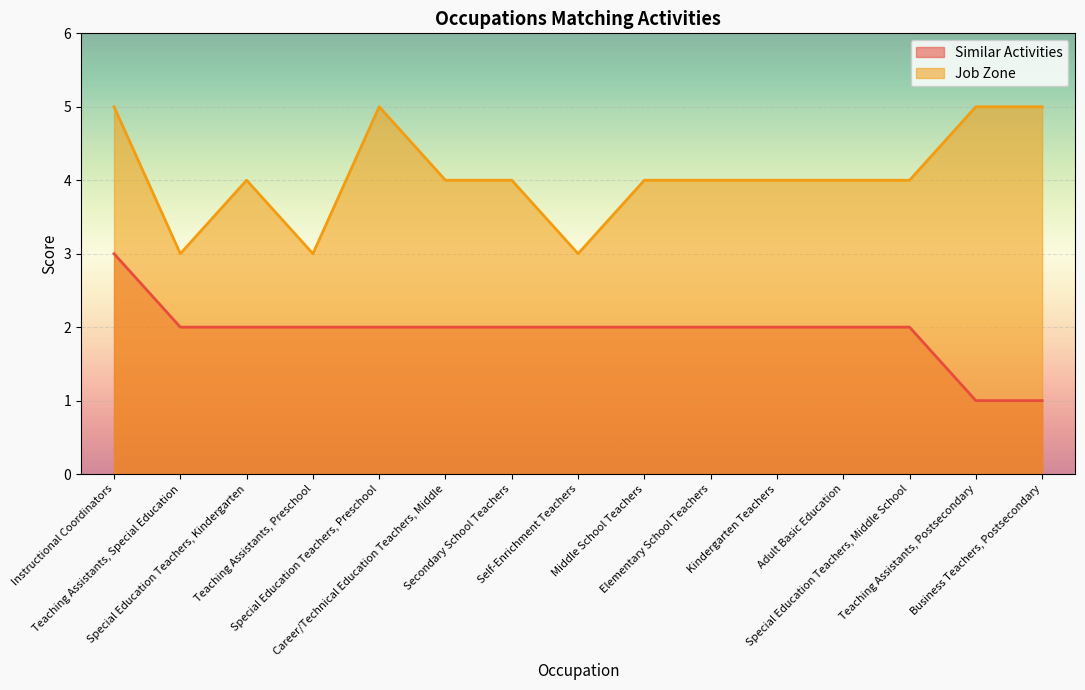

What is the average value of the Job Zone series?

4